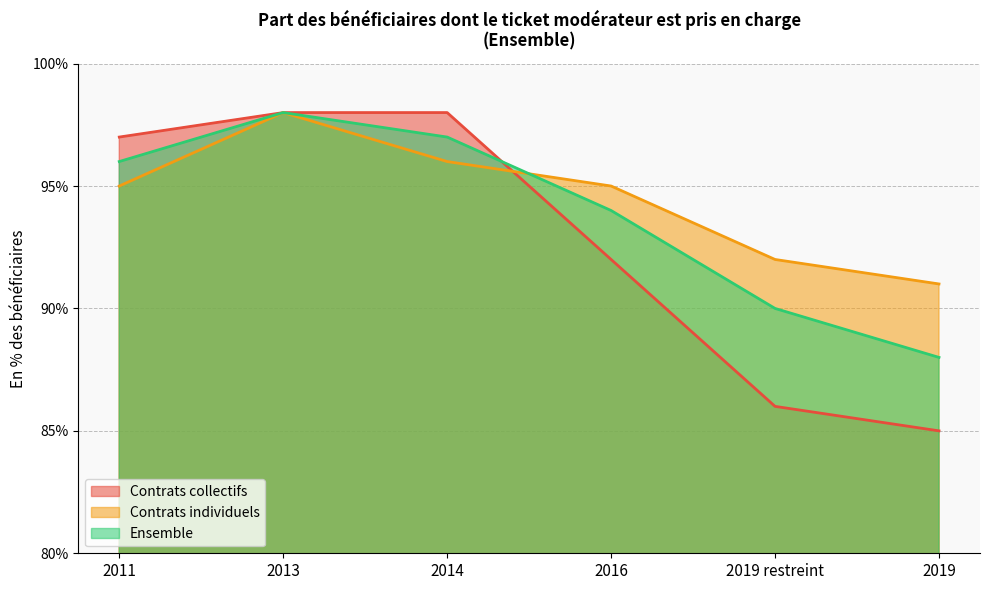

At which category does the chart reach its peak across all series?

2013